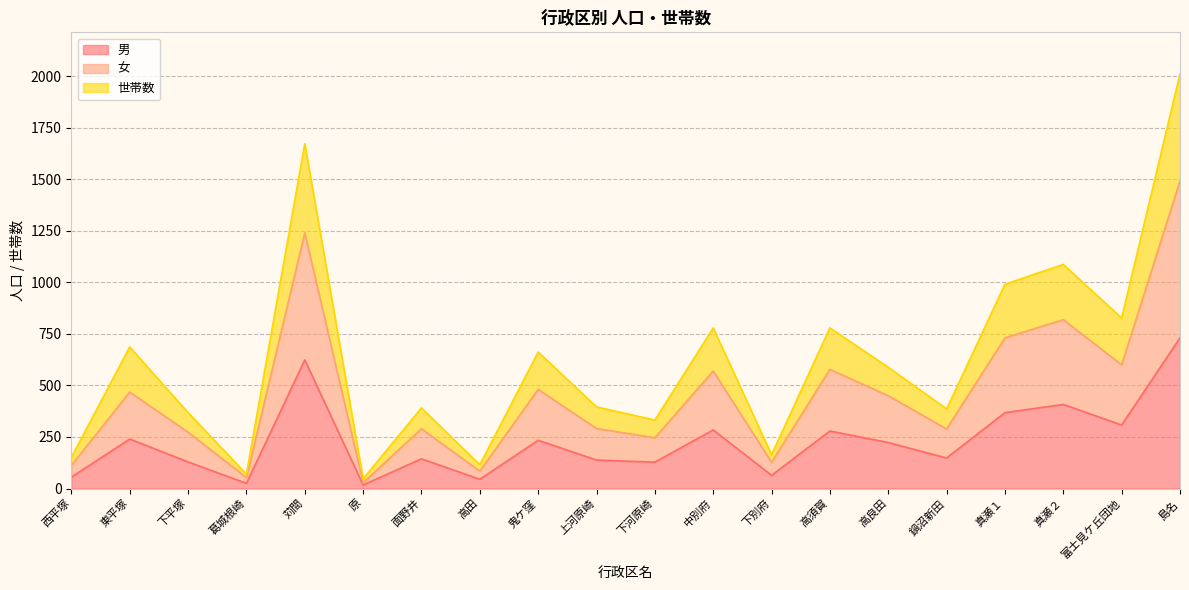

At which category is the sum across all series the highest?

島名